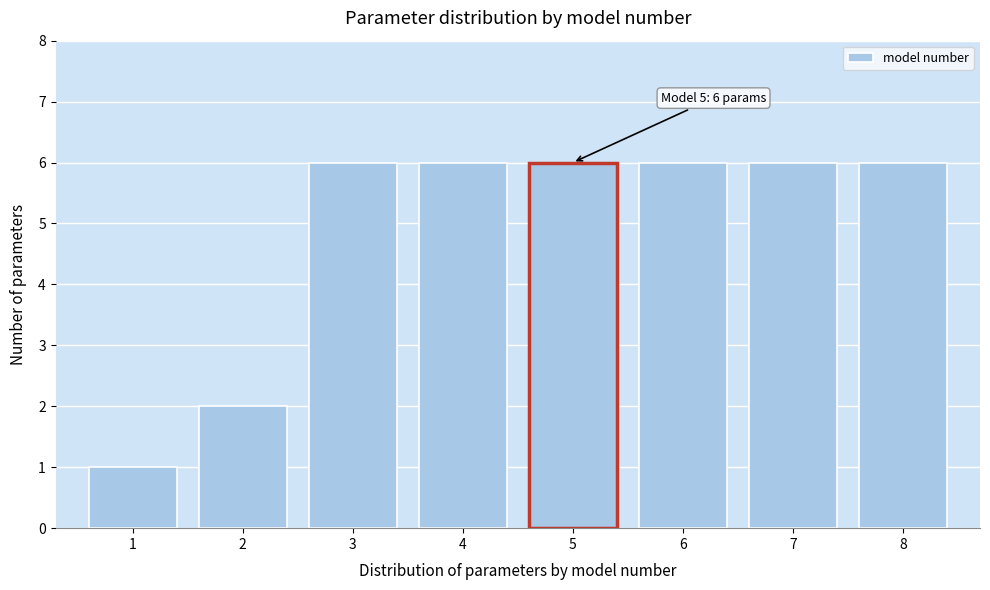

Reading right to left, transcribe all the data shown in this chart.

6	6	6	6	6	6	2	1